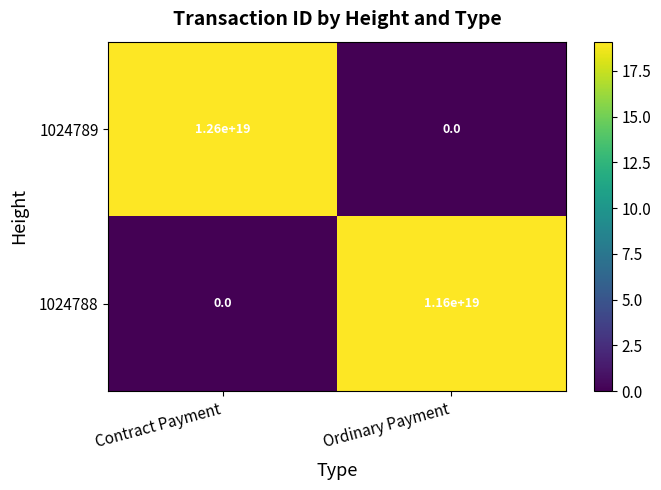

Rank the series by their average value, from highest to lowest.

1024789, 1024788